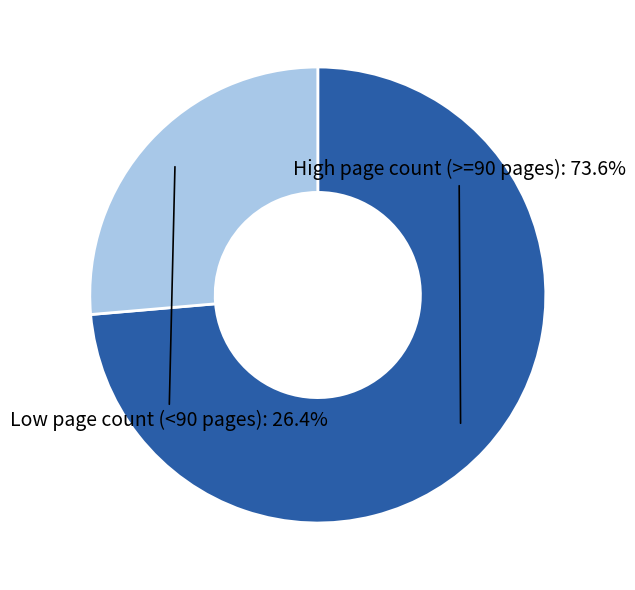

What is the largest slice in the pie chart?

High page count (>=90 pages)